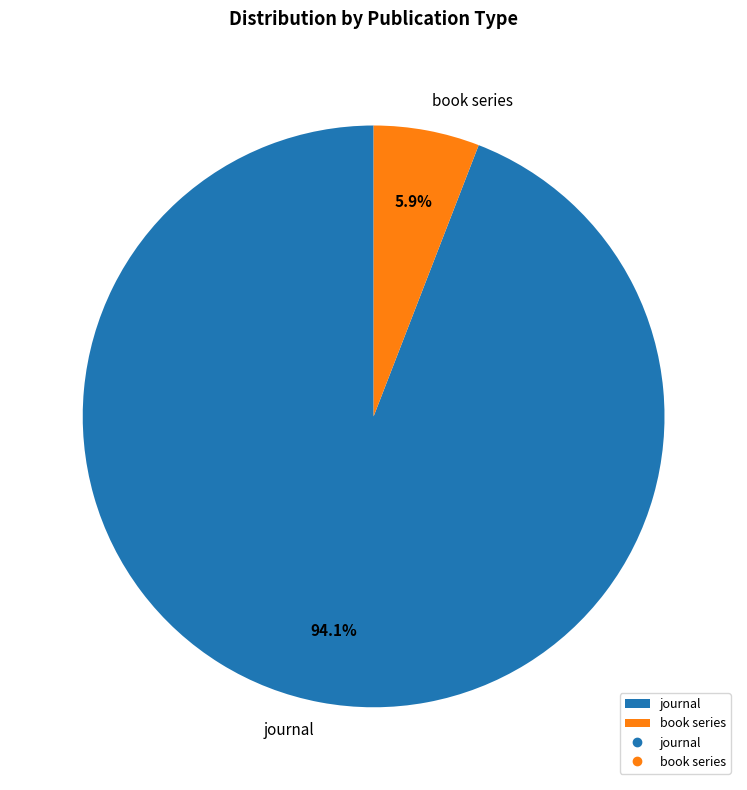

To the nearest percent, what is the combined percentage of journal and book series?

100%